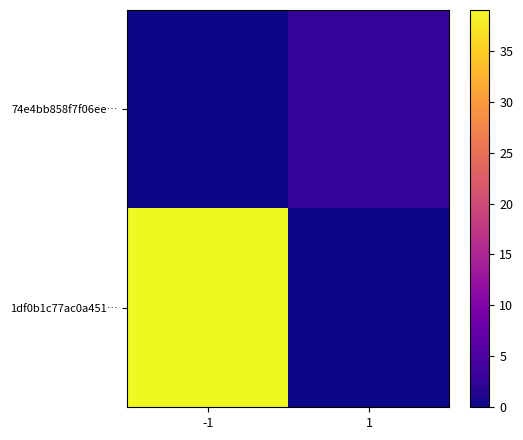

Reading left to right, what are all the values shown in this chart?

74e4bb858f7f06ee…: -1=0	1=3
1df0b1c77ac0a451…: -1=39	1=0